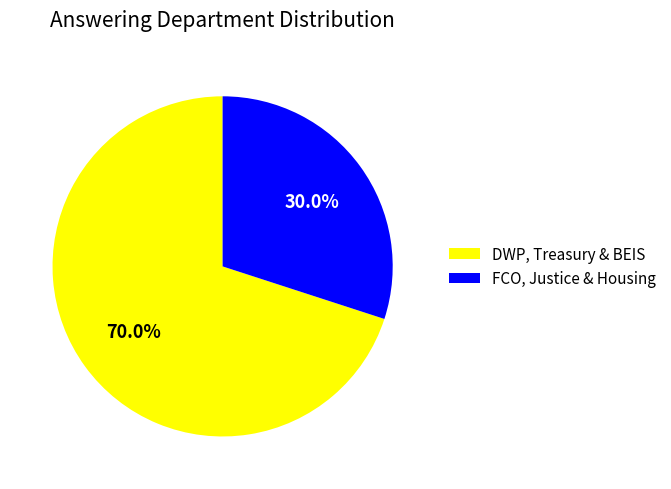

Rank the categories by value from lowest to highest.

FCO, Justice & Housing, DWP, Treasury & BEIS